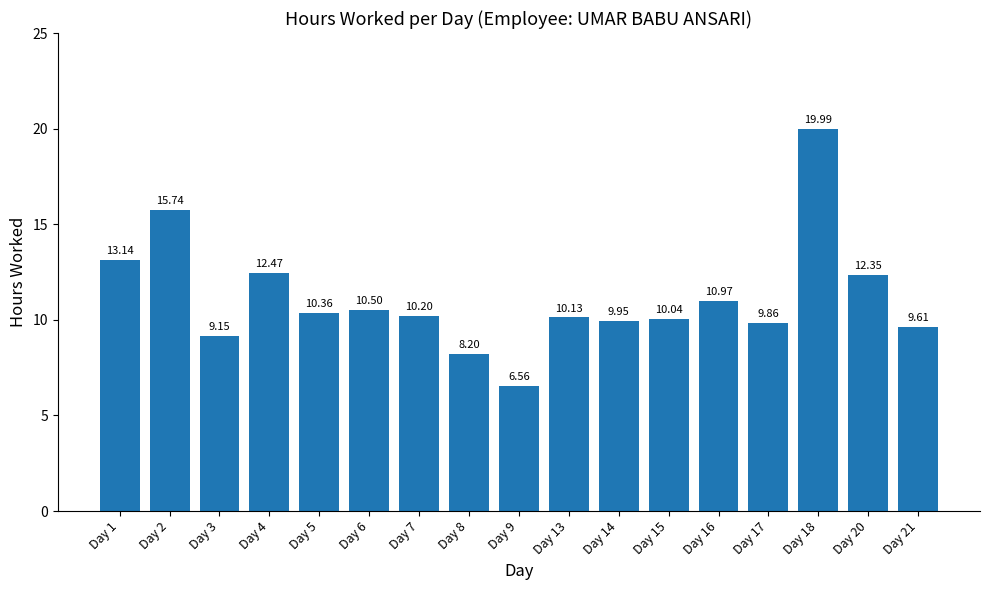

Are the bars horizontal?

No